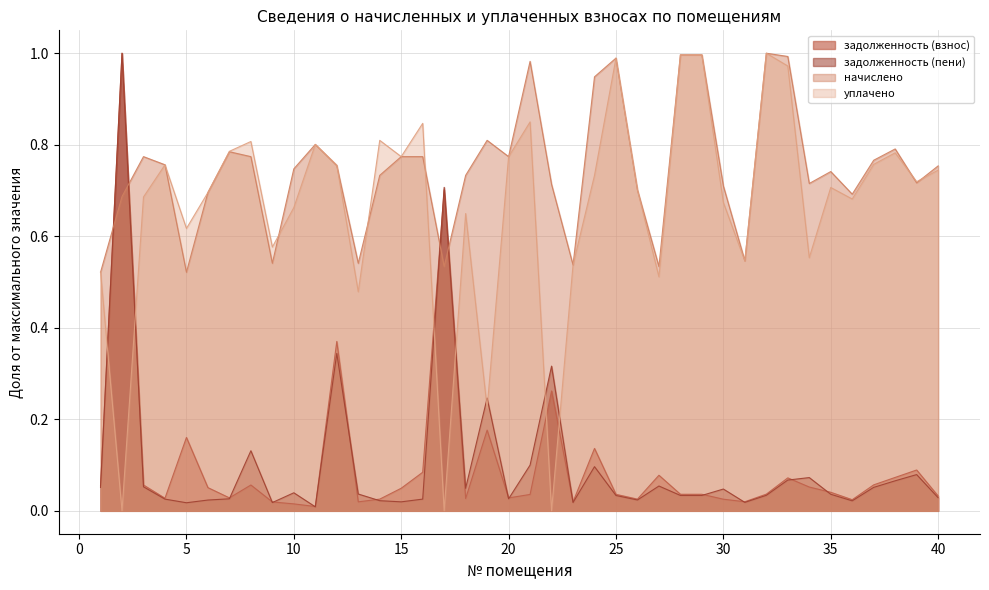

What is the difference between the second highest and minimum values in the начислено series?

0.5